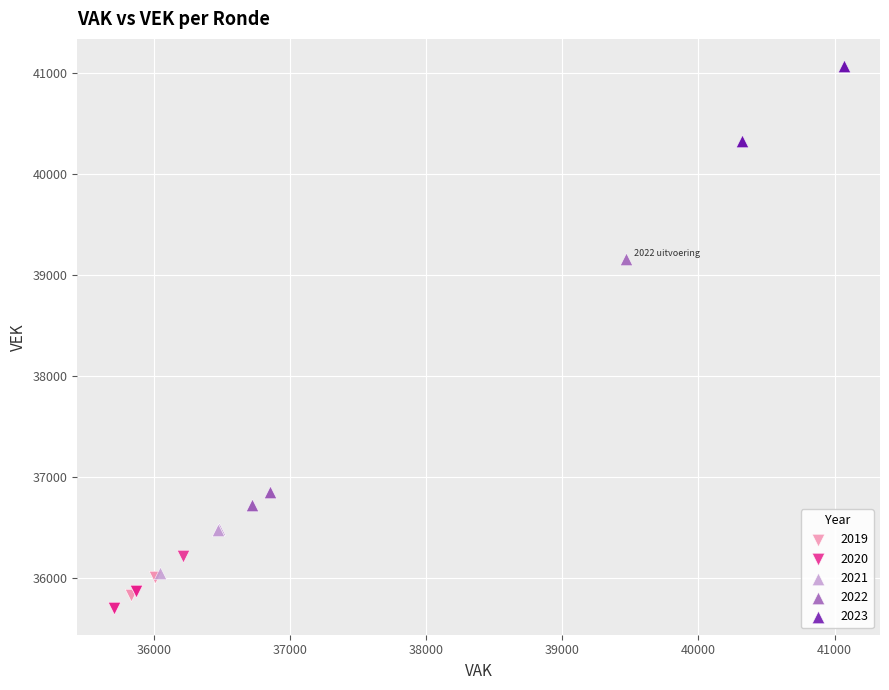

Which series has the widest spread of Y values?

2022